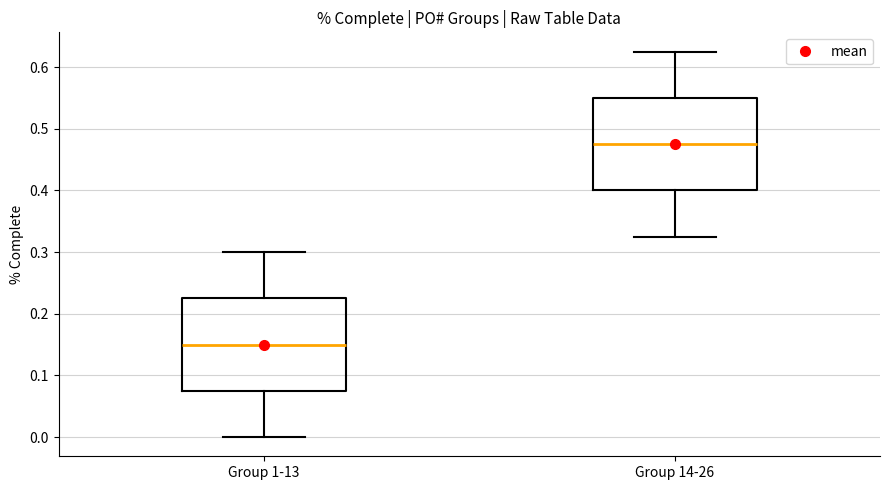

Which box's median line is the highest?

Group 14-26